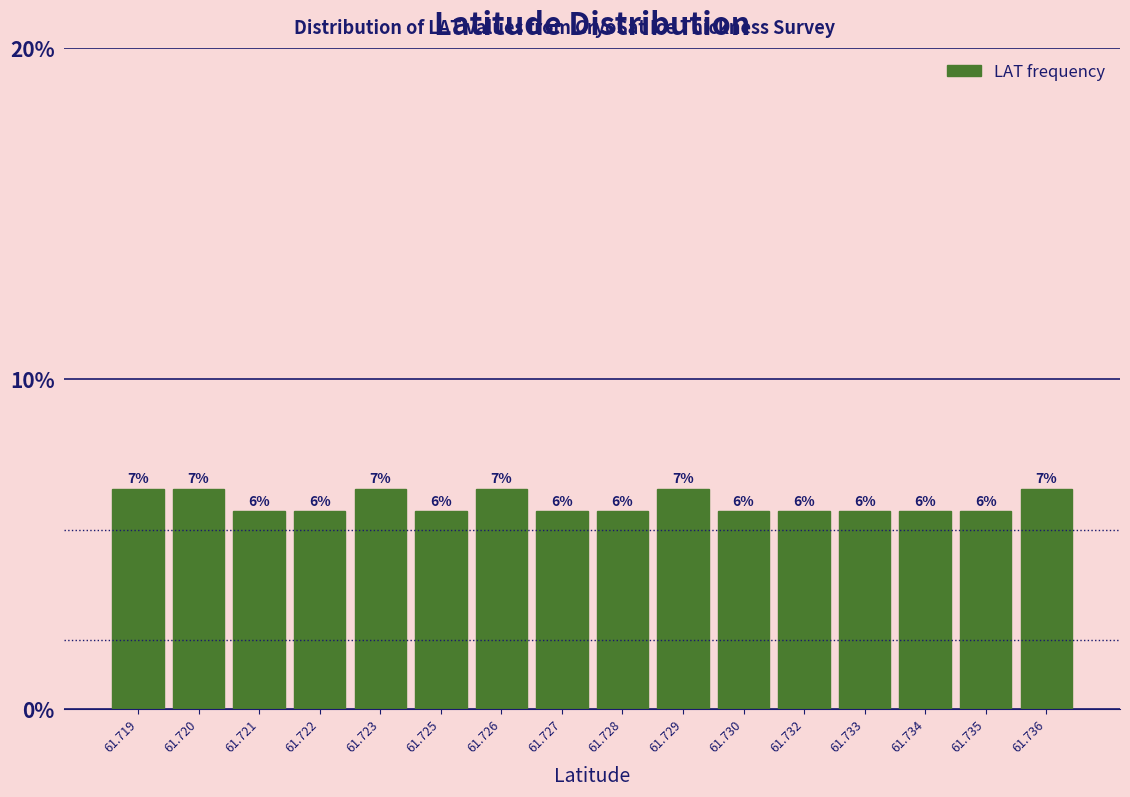

The value at 61.734 is 6.0. True or false?

True